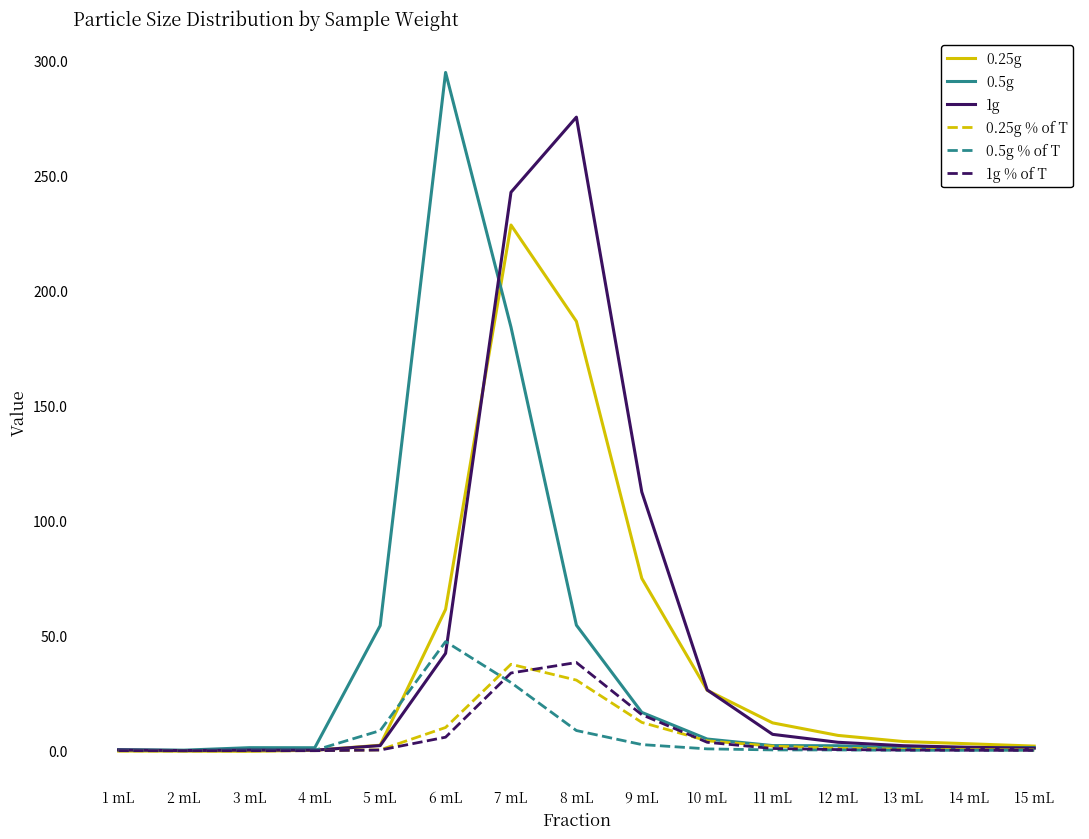

At which category is the sum across all series the highest?

7 mL